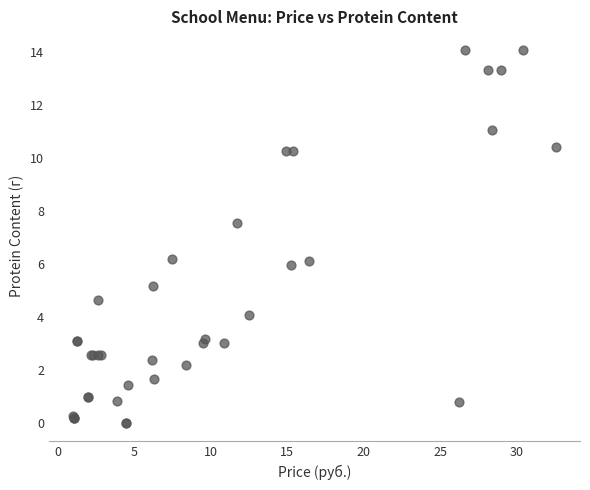

What Y value in the scatter plot is closest to 7?

7.5